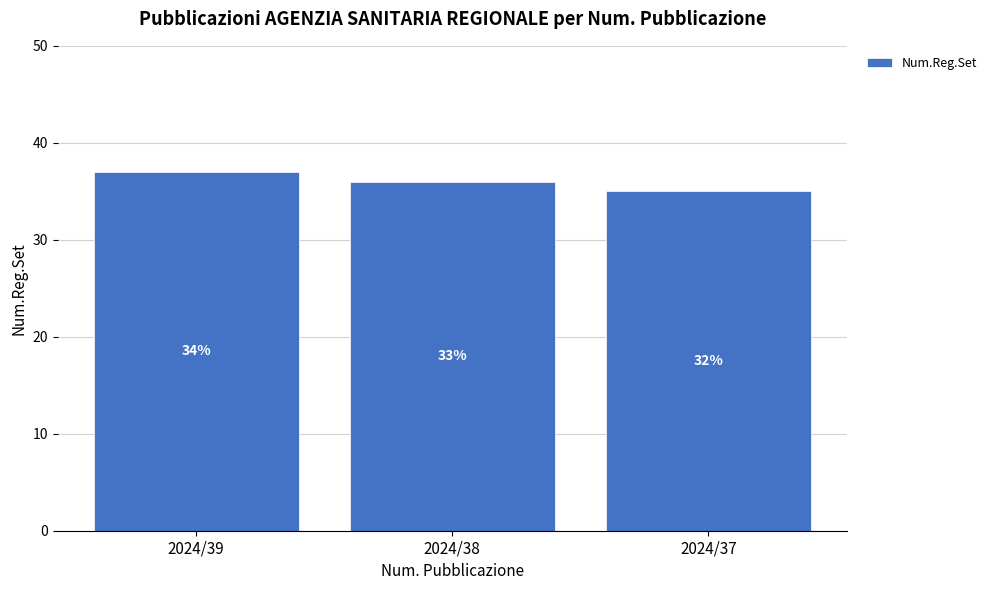

Which category has the highest value across all series?

2024/39